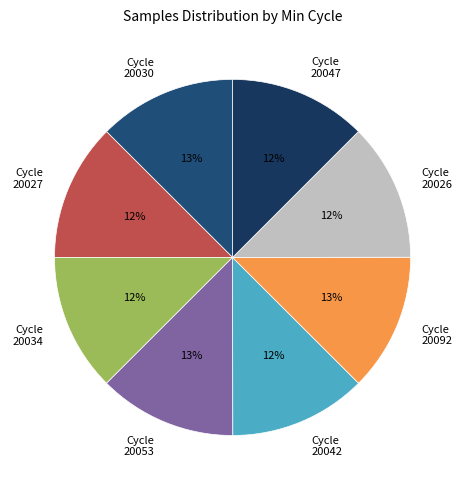

To the nearest percent, what is the average slice percentage?

12%